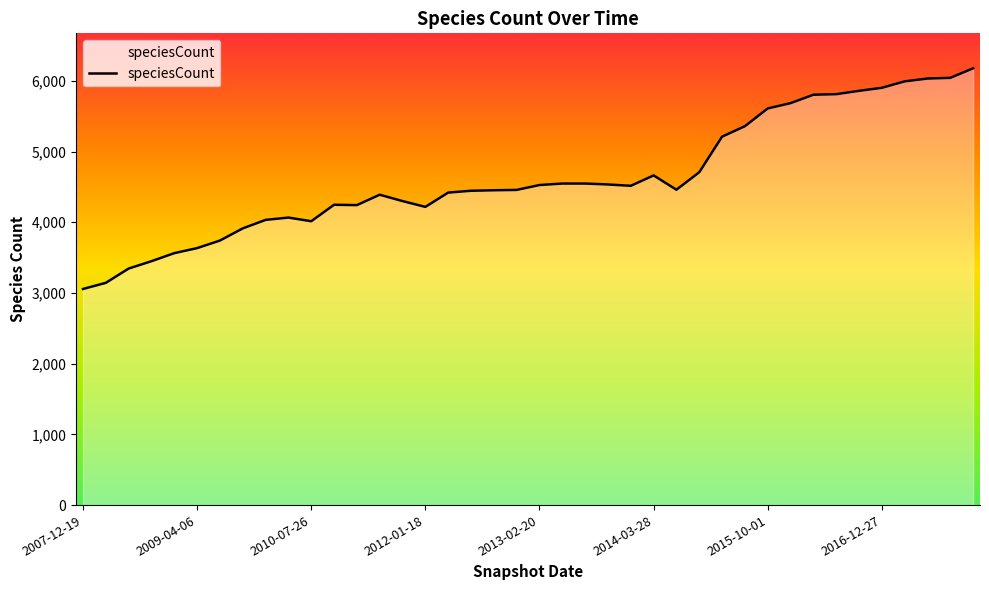

Does the chart have visible grid lines?

No